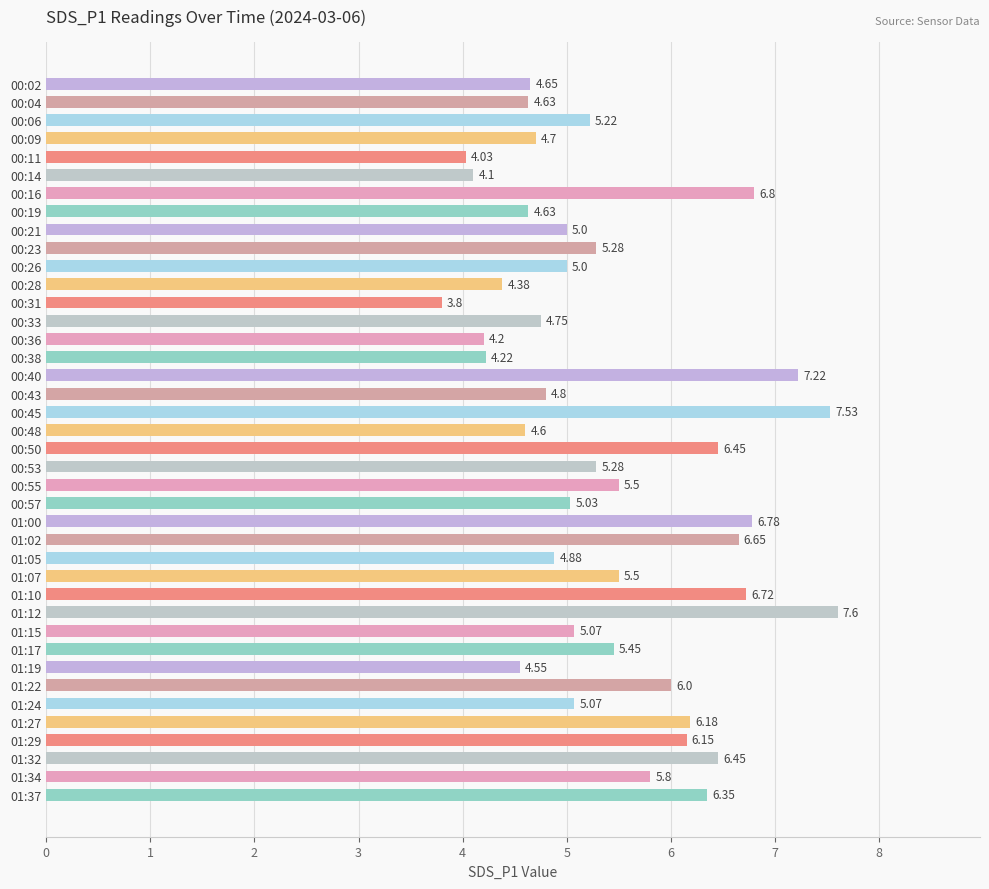

What is the change in value from 00:06 to 00:14?

-1.1